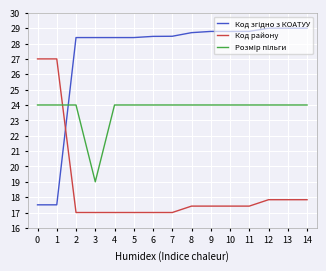

What is the total value across all series at 8?

70.1